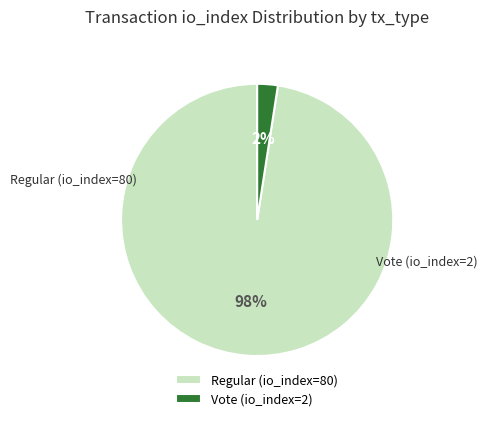

Does Regular (io_index=80) represent more than half of the total?

Yes